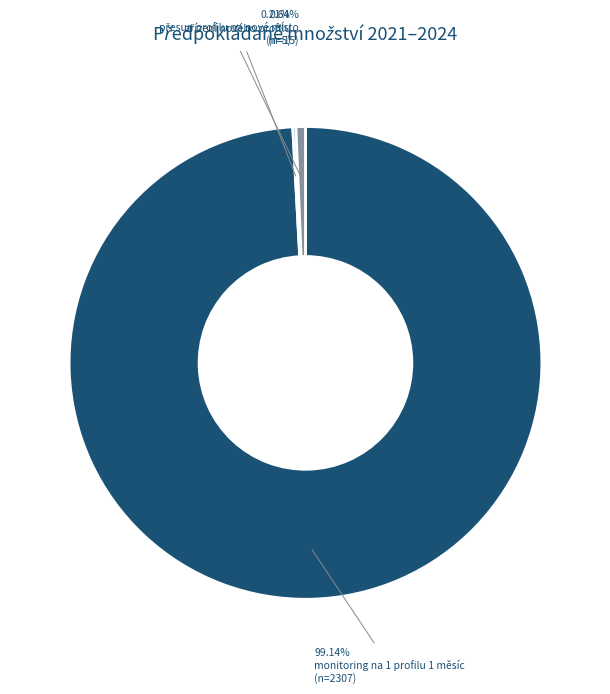

What is the majority slice?

monitoring na 1 profilu 1 měsíc